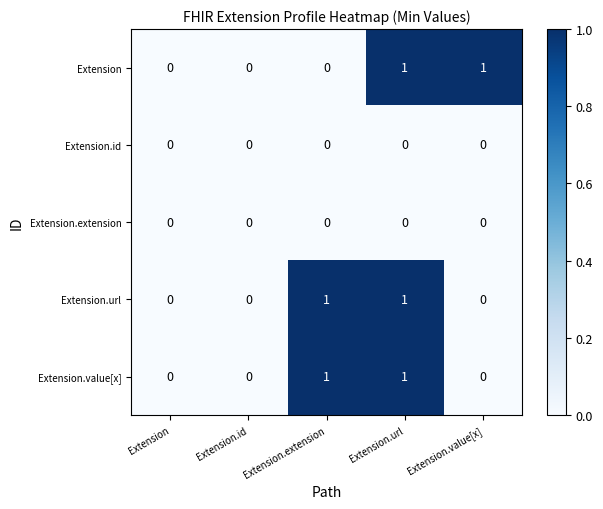

The value of Extension.url at Extension.id is -1. True or false?

False